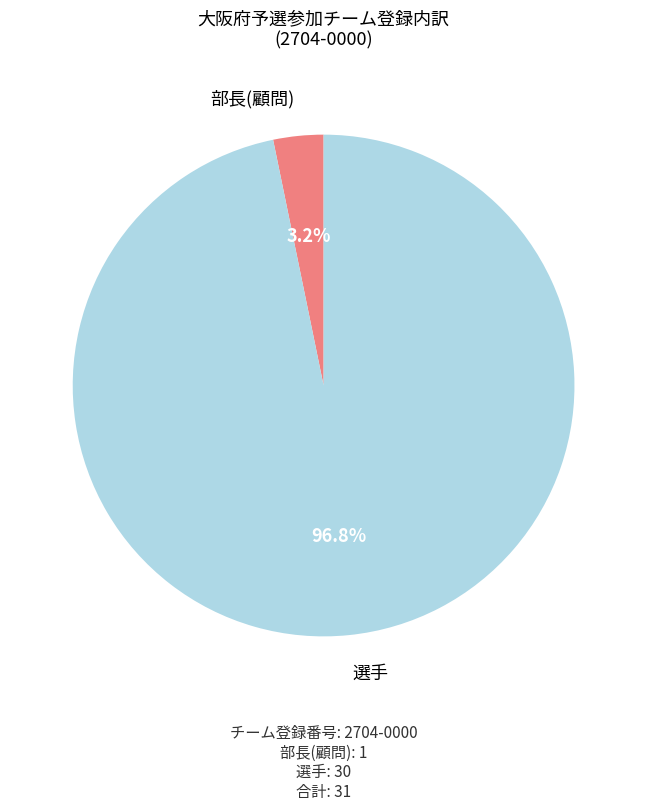

Does any single category account for the majority?

Yes